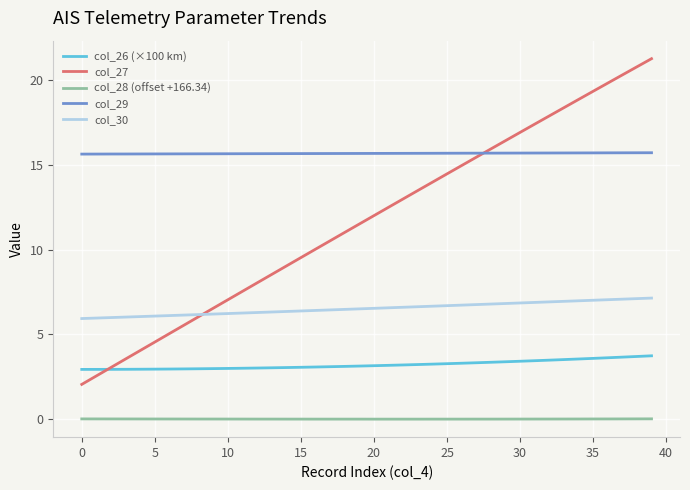

What is the maximum value for col_27?

21.3